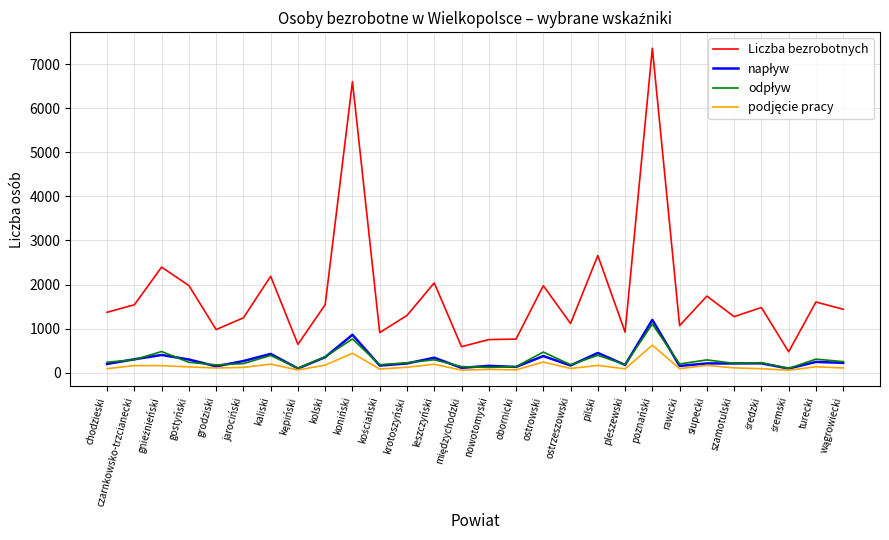

What is the difference between the Liczba bezrobotnych values at krotoszyński and grodziski?

321